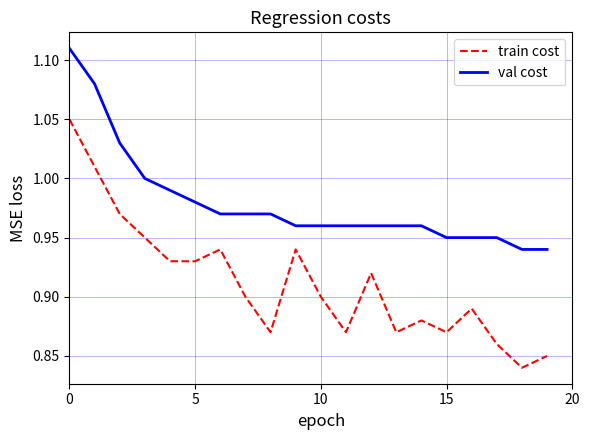

Which series has the widest spread of values?

train cost